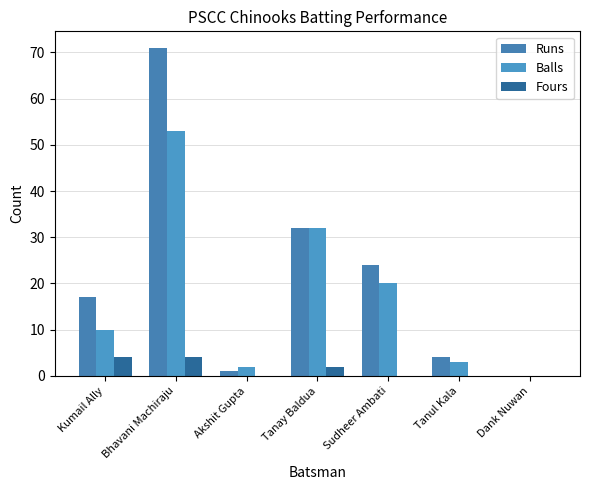

Which series has the widest spread of values?

Runs